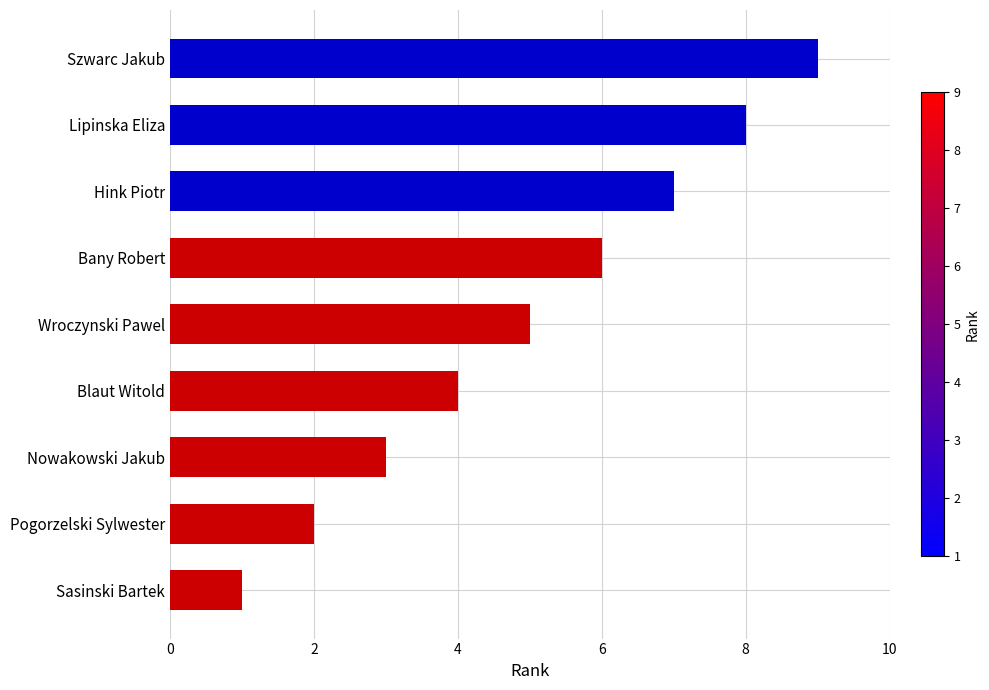

Is it true that the value at Wroczynski Pawel is 5?

True